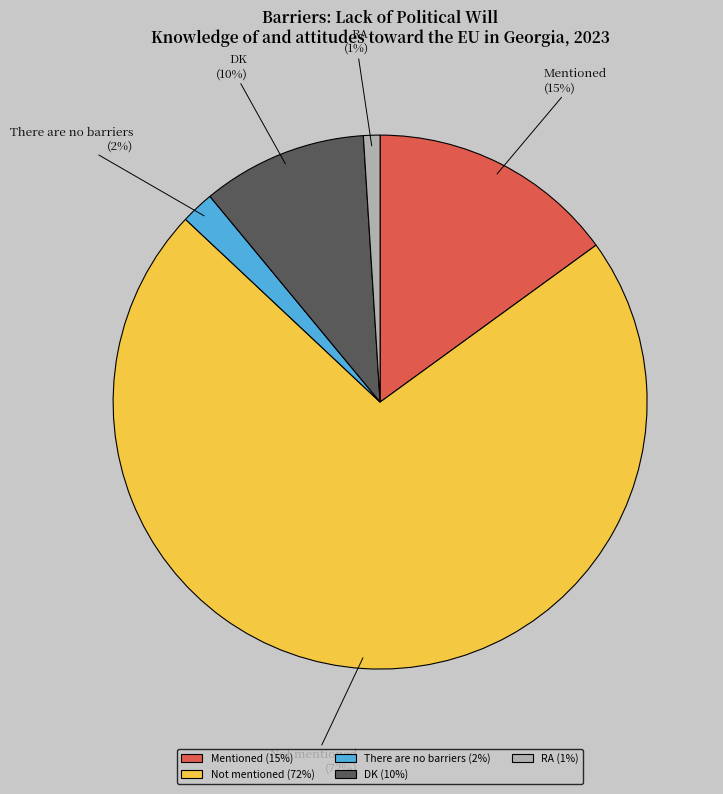

Which slice is the largest?

Not mentioned